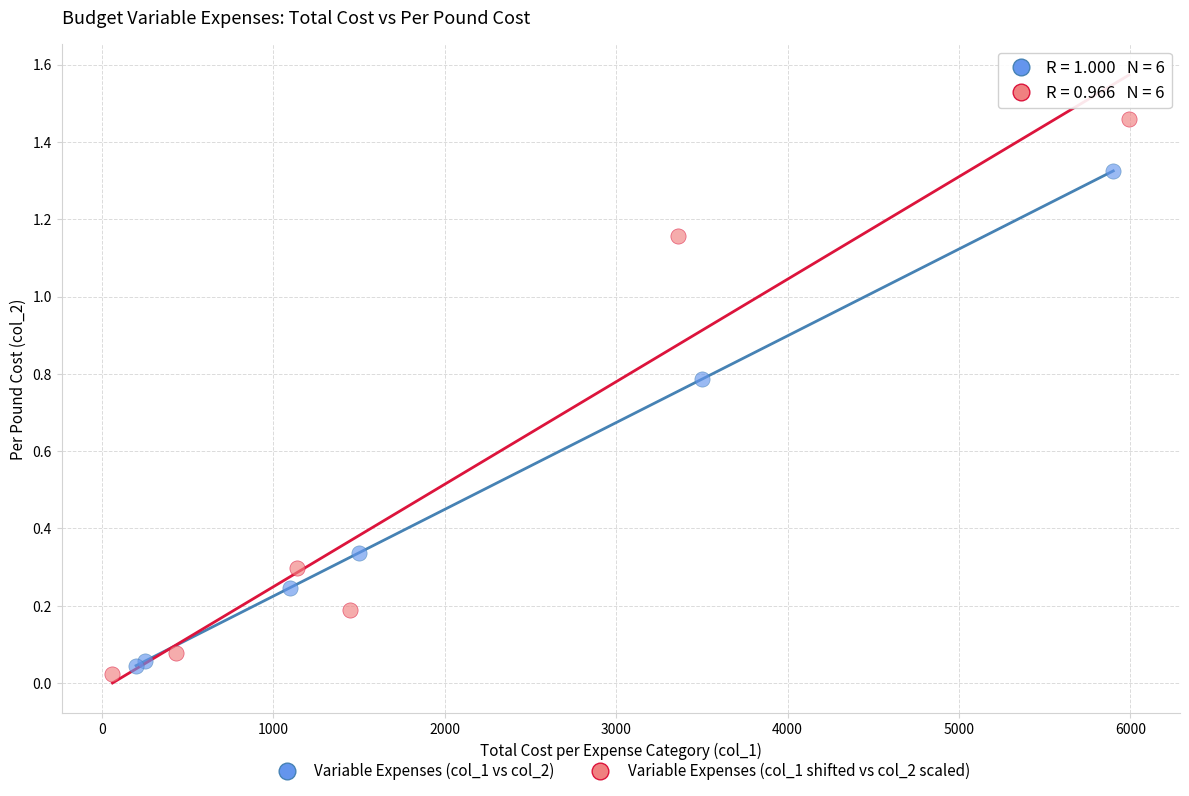

Which series has the widest spread of Y values?

Variable Expenses (col_1 shifted vs col_2 scaled)